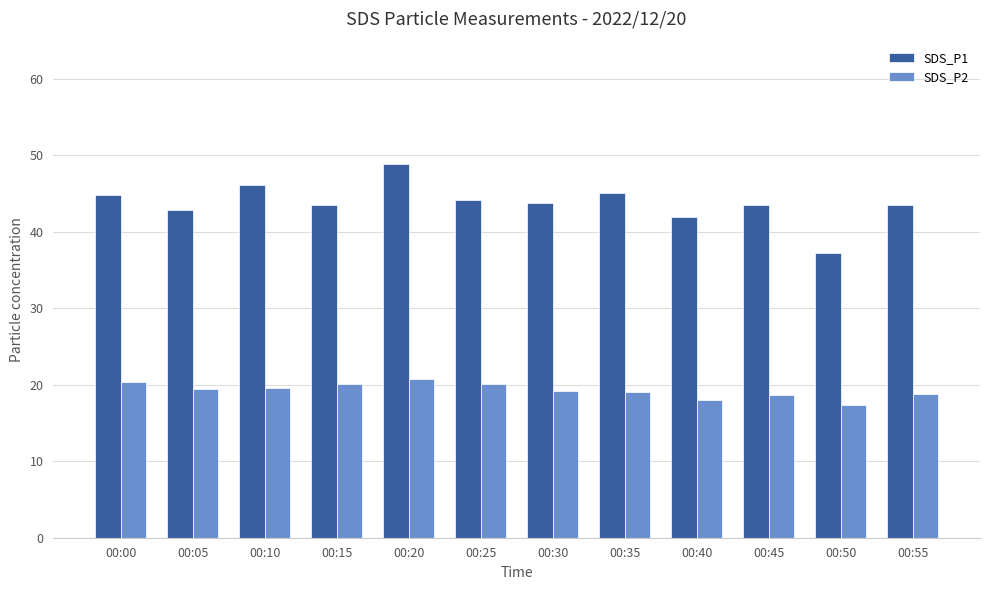

At which category is the sum across all series the highest?

00:20